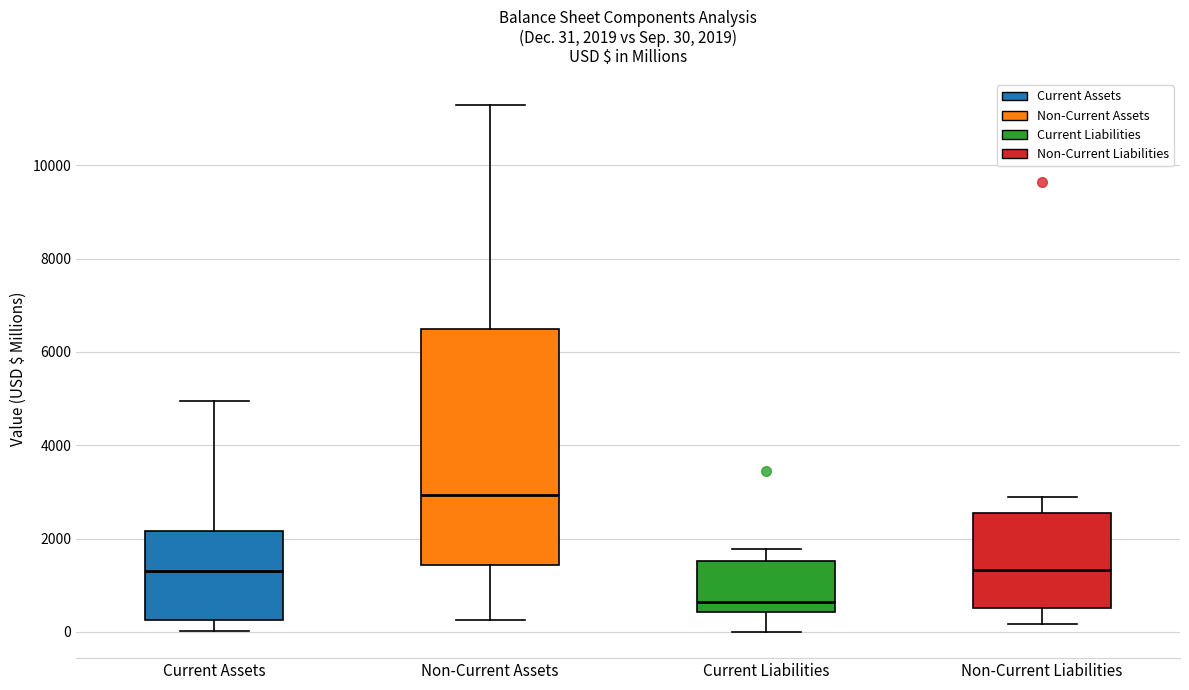

Which box is the tallest, from its lower edge to its upper edge?

Non-Current Assets